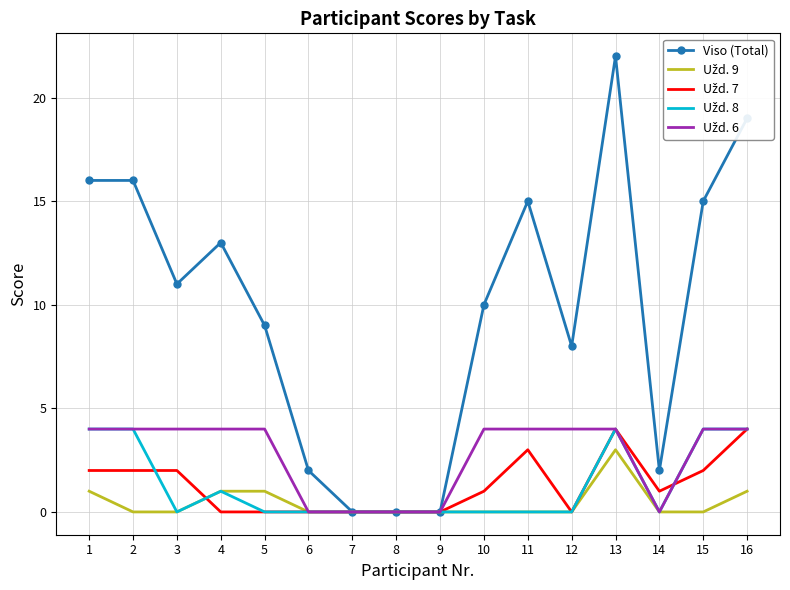

True or false: Viso (Total) has a value of 13 at 4.

True